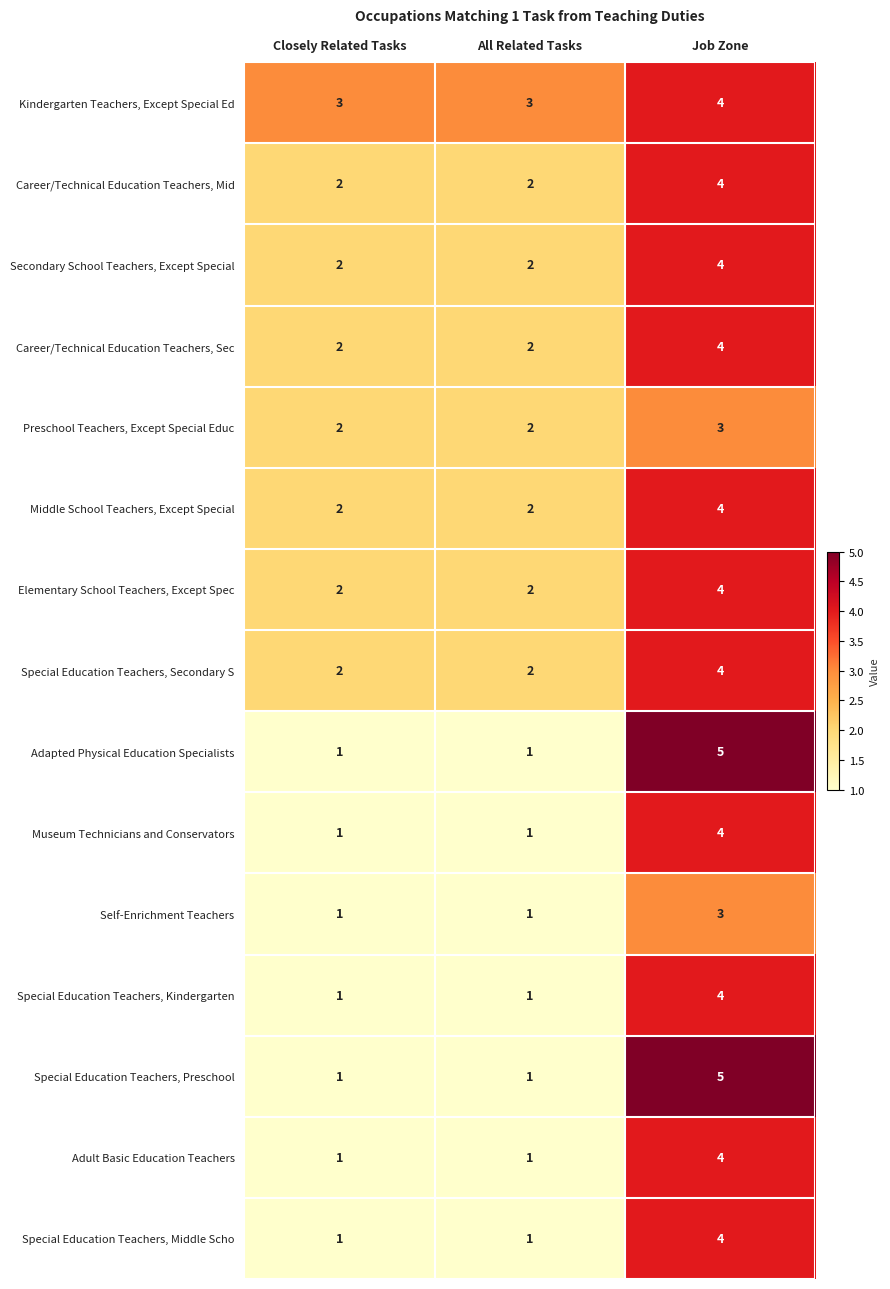

Which series has the largest total across all categories?

Kindergarten Teachers, Except Special Ed